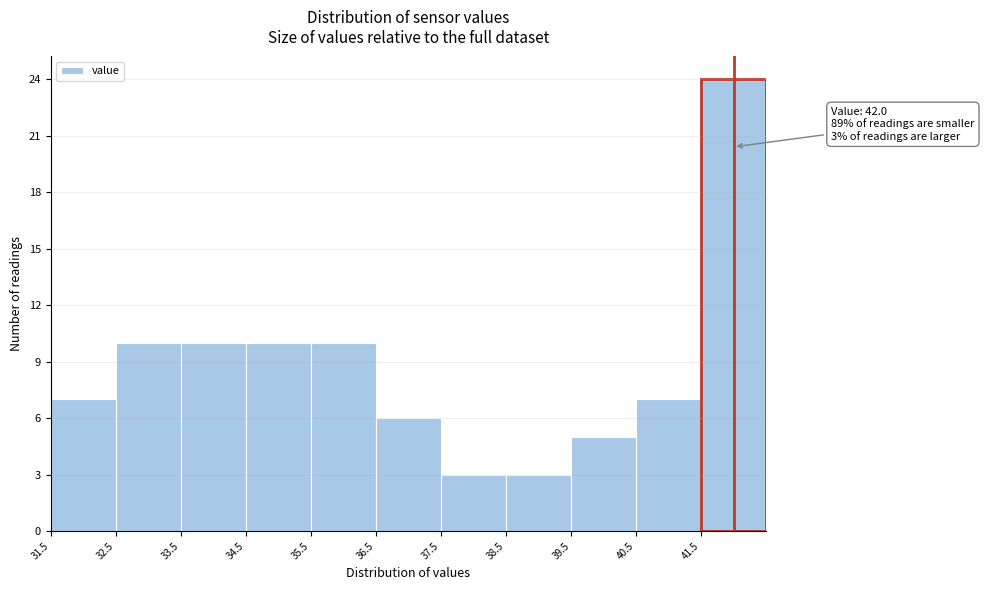

Which range on the x-axis has the tallest bar?

41.5 to 42.5